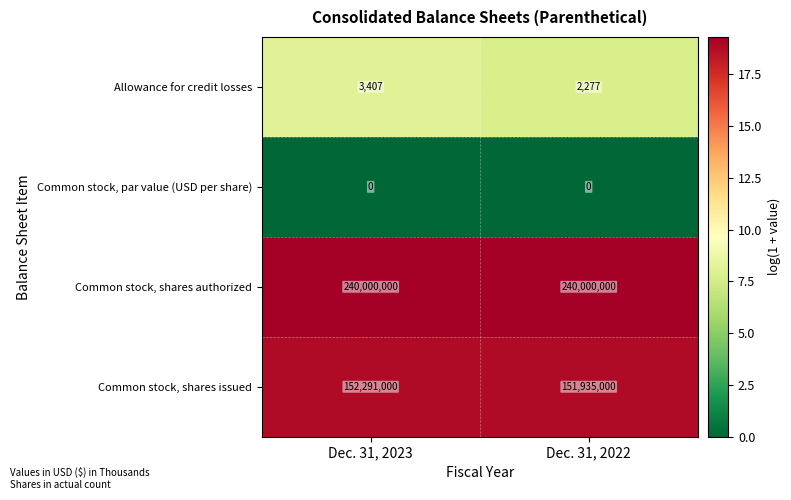

Which series has the widest spread of values?

row_0